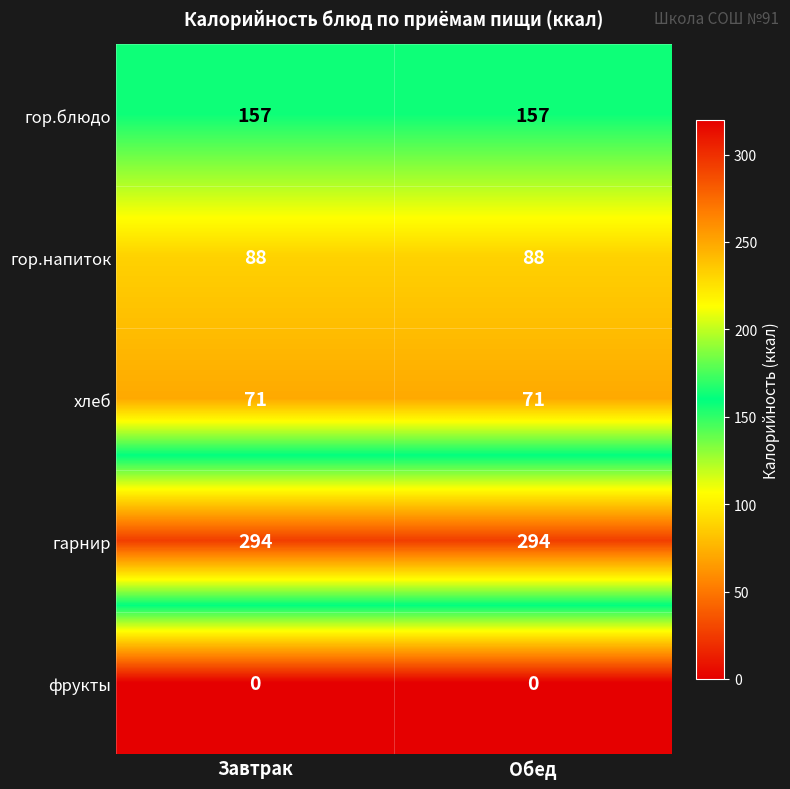

Which series has the largest total across all categories?

гарнир